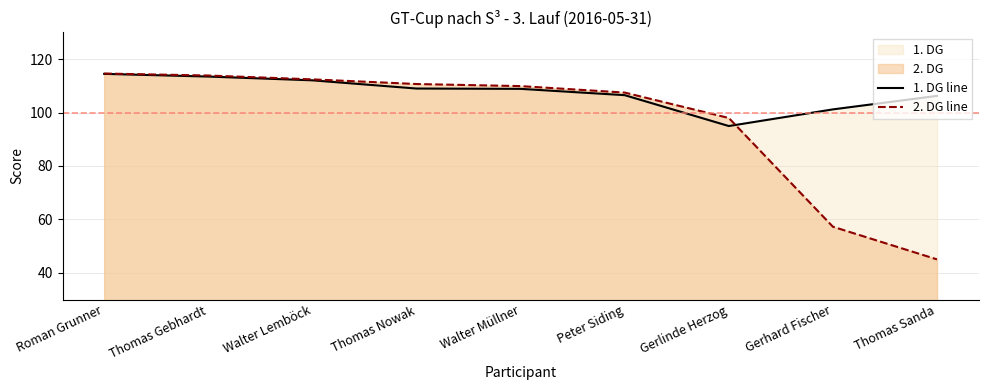

What are all the series names shown in the legend?

1. DG line, 2. DG line